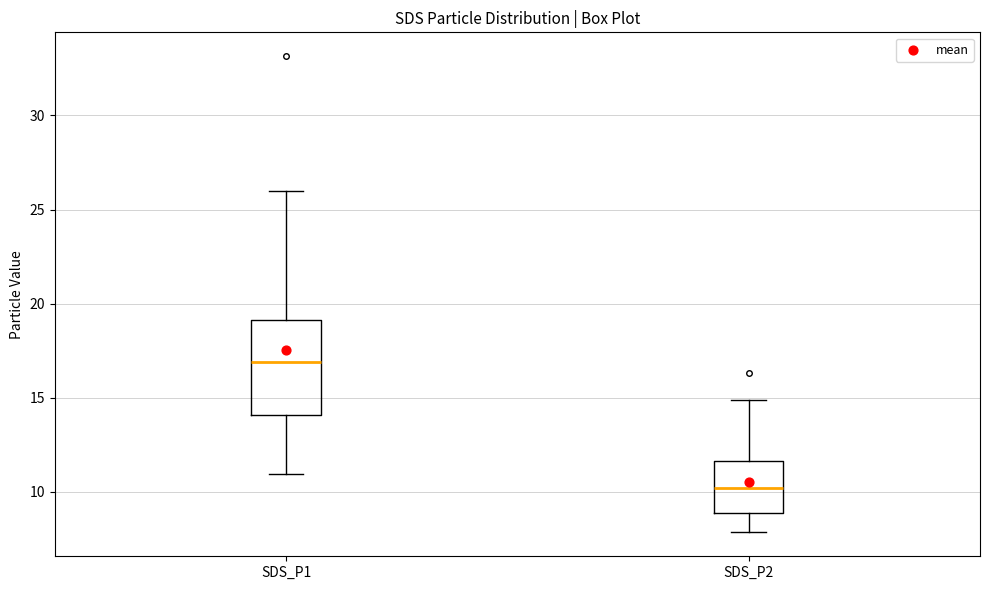

Where is the upper edge of the box for SDS_P2 on the y-axis? The values are not printed on the chart, so give them approximately, as read against the axis.

11.5